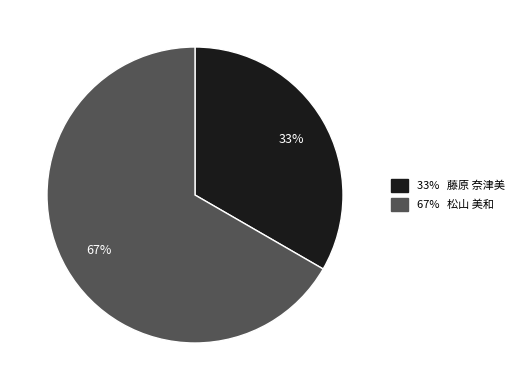

Is there any slice that represents more than half of the pie?

Yes